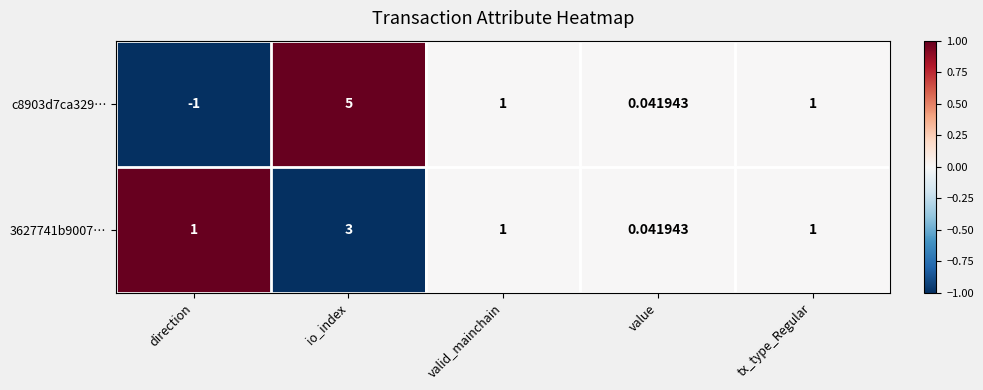

Which category has the highest value in the 3627741b9007… series?

io_index